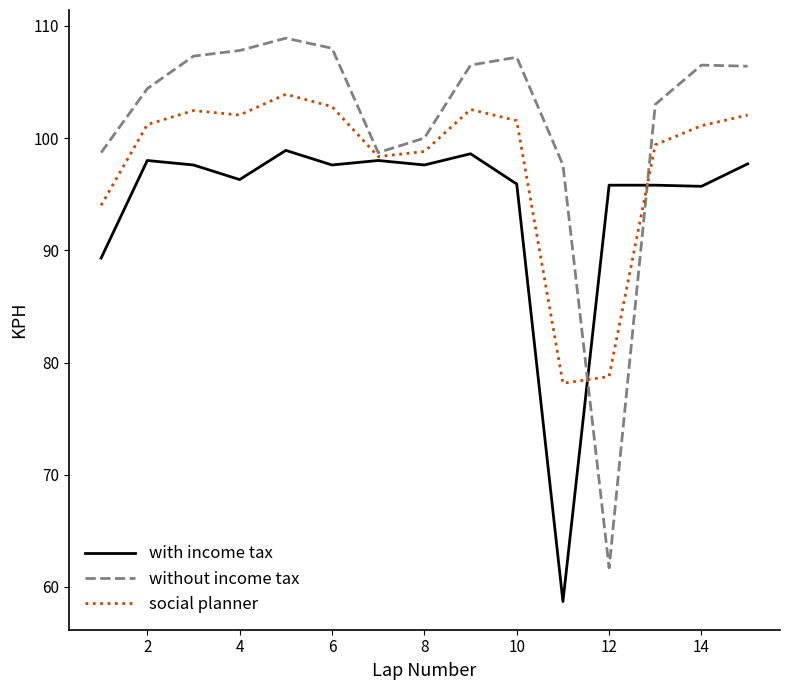

List the series in order of their overall mean, highest first.

without income tax, social planner, with income tax